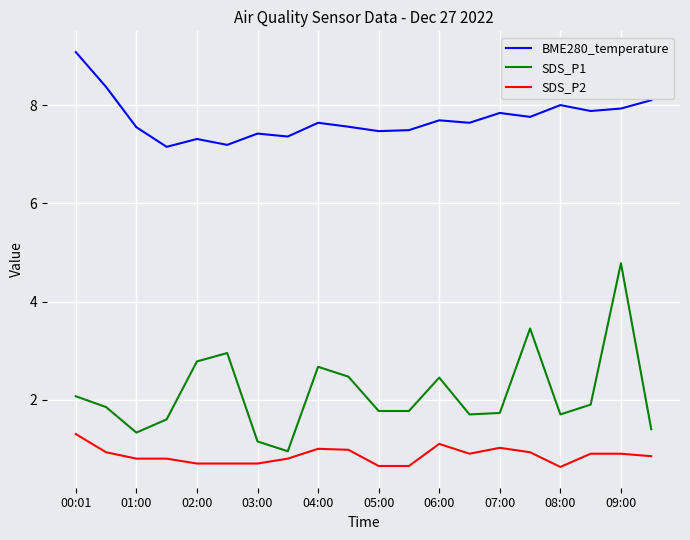

At how many categories does at least one series exceed 0?

20